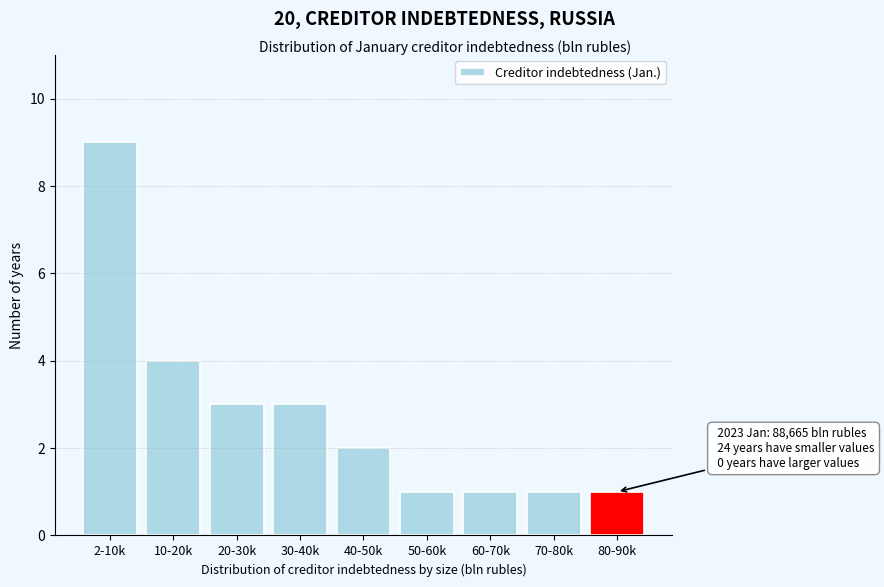

Reading right to left, list all the values displayed in this chart.

80-90k=1	70-80k=1	60-70k=1	50-60k=1	40-50k=2	30-40k=3	20-30k=3	10-20k=4	2-10k=9